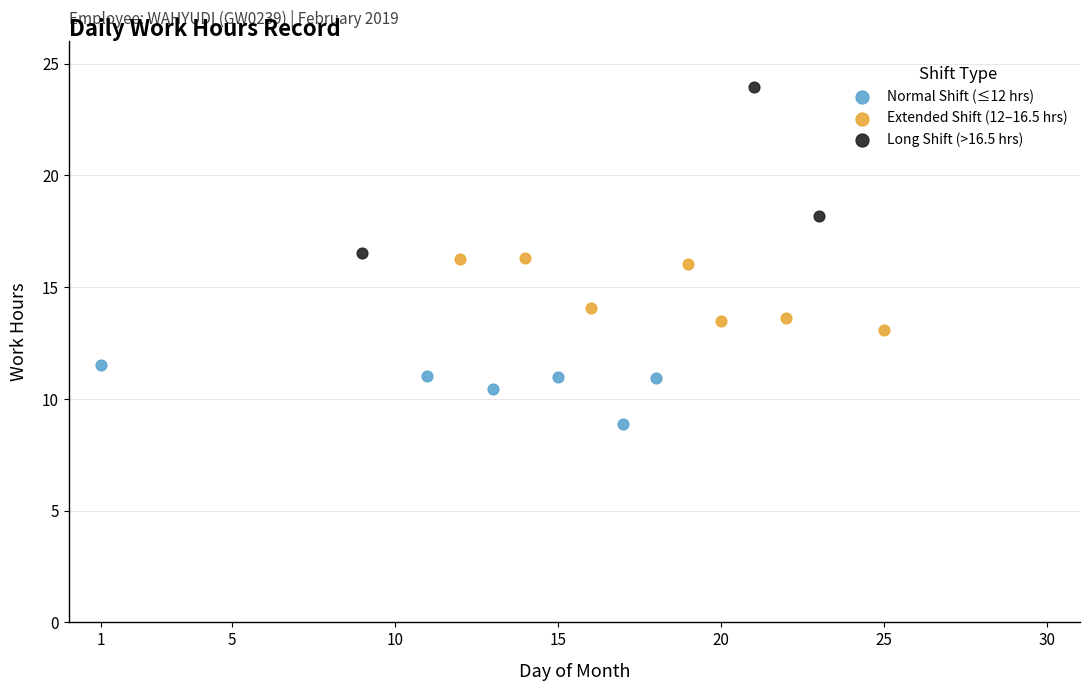

Which series has the widest spread of Y values?

Long Shift (>16.5 hrs)